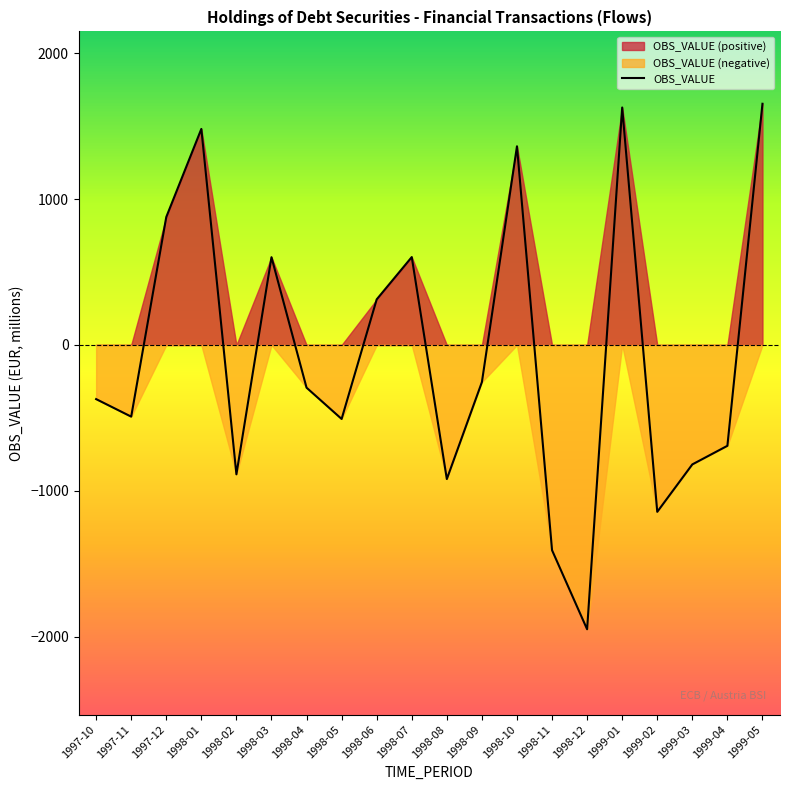

What is the difference between the maximum and minimum values?

3601.6